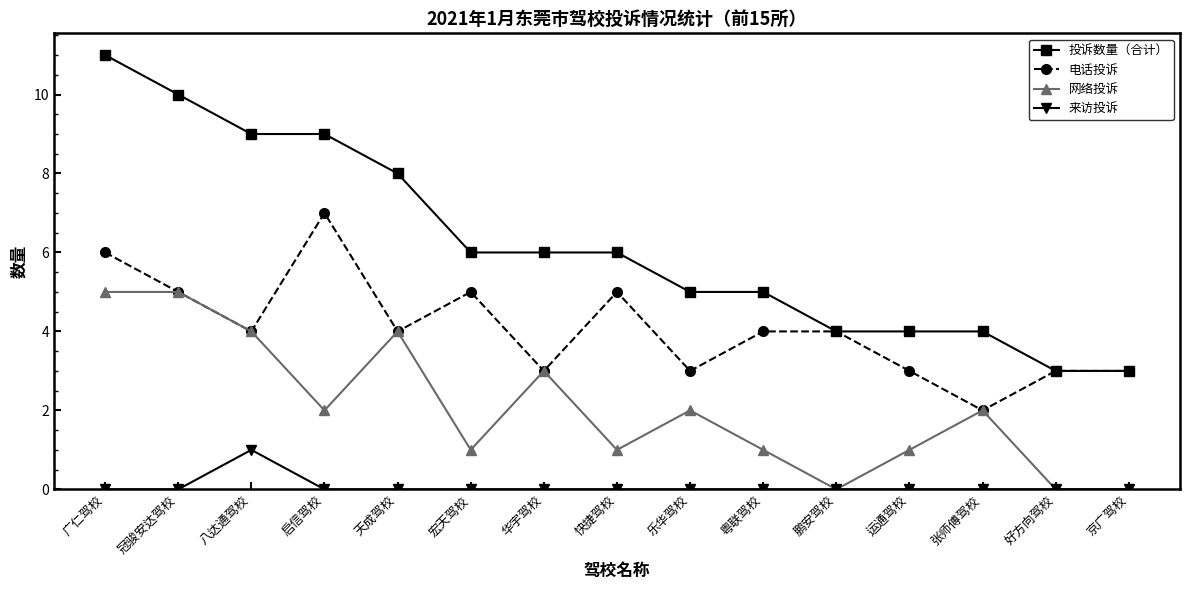

At 快捷驾校, list the series in order from smallest to largest.

来访投诉, 网络投诉, 电话投诉, 投诉数量（合计）